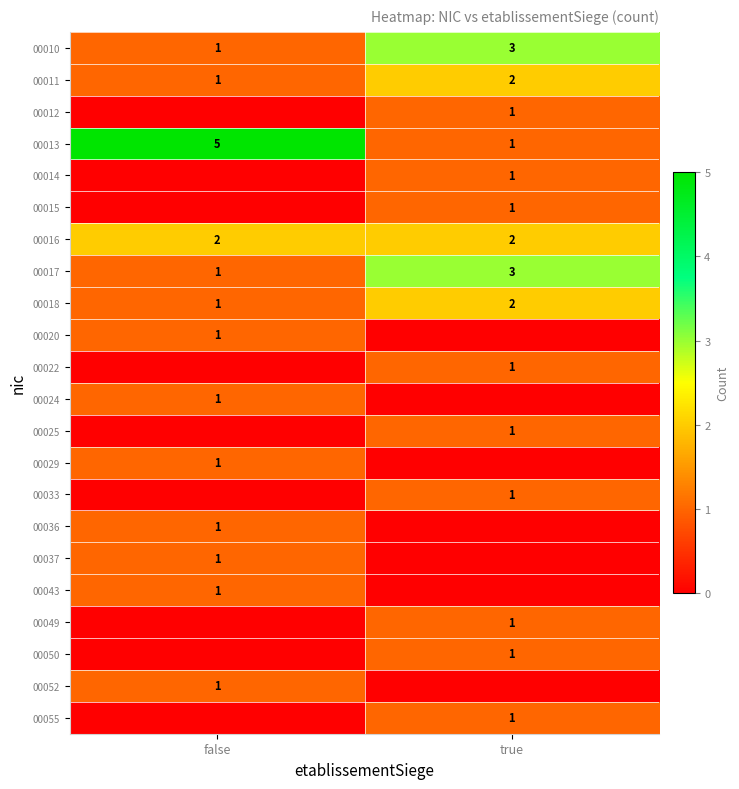

What is the sum of all 00017 values?

4